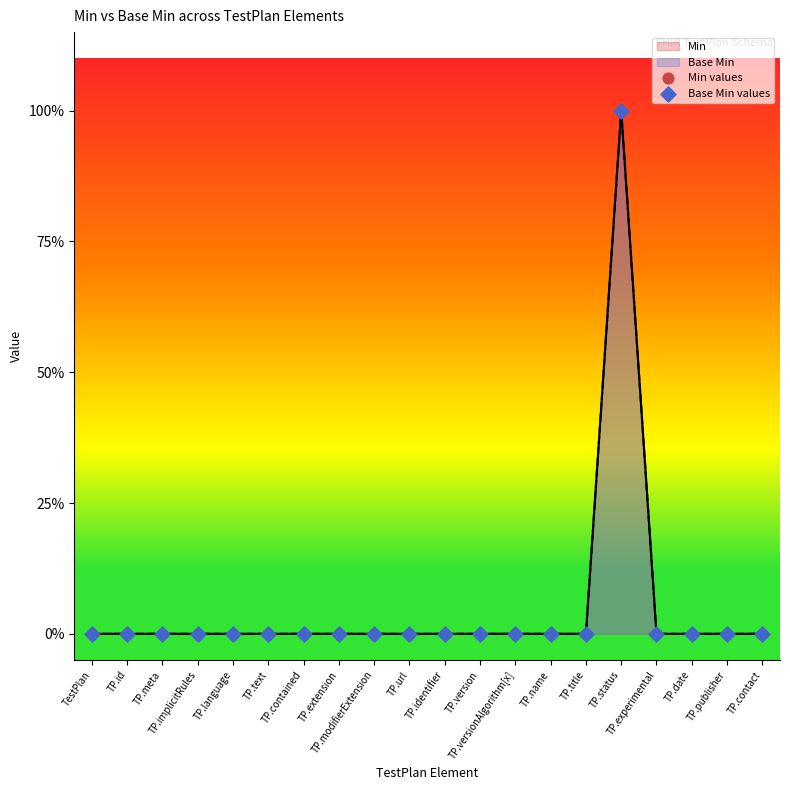

At how many categories does at least one series exceed 0?

1